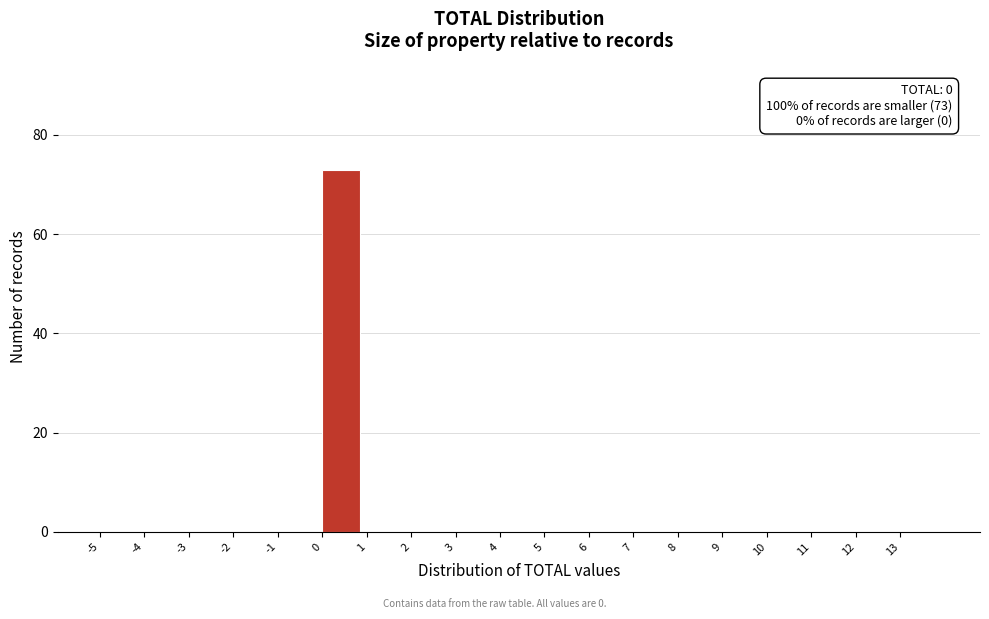

Which range on the x-axis has the tallest bar?

0 to 1